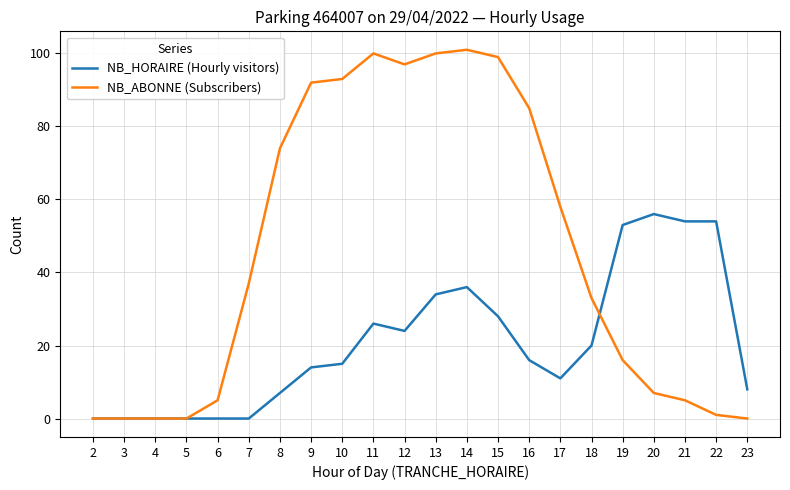

Which label corresponds to the largest value in the chart?

14